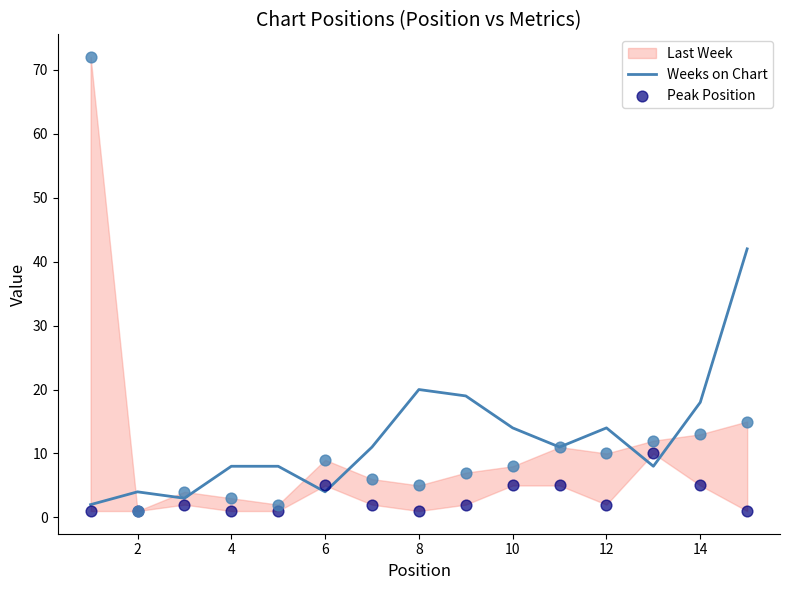

What is the maximum value for Weeks on Chart?

42